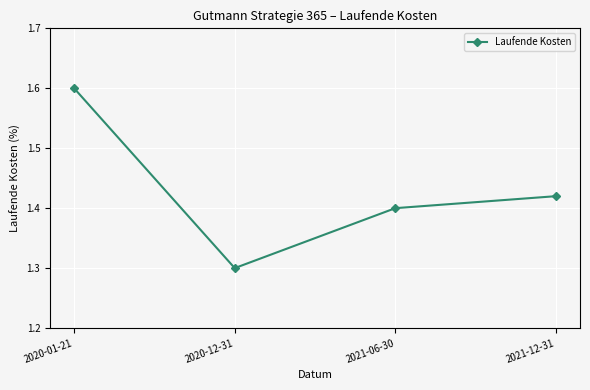

Rank the categories by value from highest to lowest.

2020-01-21, 2021-12-31, 2021-06-30, 2020-12-31